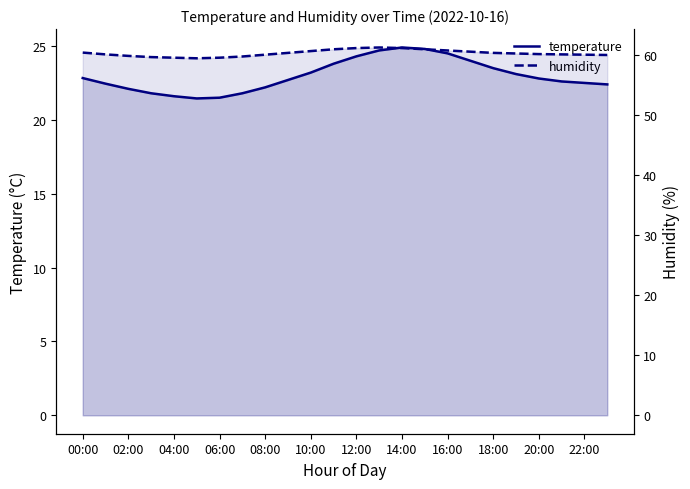

The value of humidity at 17 is 36.6. True or false?

False